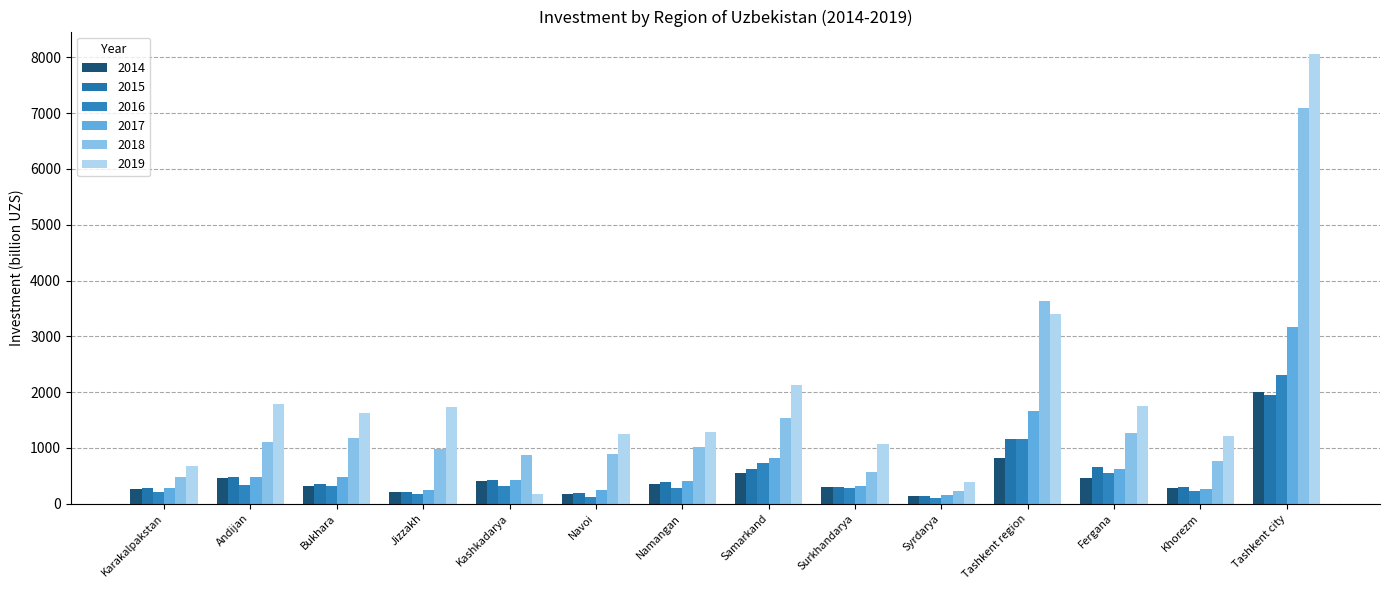

Read the 2018 value at Tashkent city.

7089.4